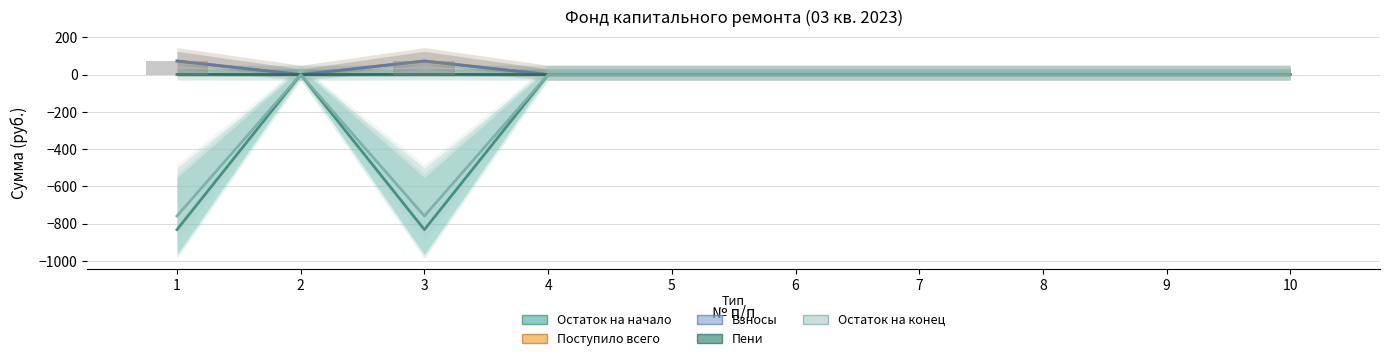

Reading left to right, transcribe all the data shown in this chart.

Остаток на начало: -831.5	0.0	-831.5	0.0	0.0	0.0	0.0	0.0	0.0	0.0
Поступило всего: 73.2	0.0	73.2	0.0	0.0	0.0	0.0	0.0	0.0	0.0
Взносы: 72.2	0.0	72.2	0.0	0.0	0.0	0.0	0.0	0.0	0.0
Пени: 1.0	0.0	1.0	0.0	0.0	0.0	0.0	0.0	0.0	0.0
Остаток на конец: -758.2	0.0	-758.2	0.0	0.0	0.0	0.0	0.0	0.0	0.0